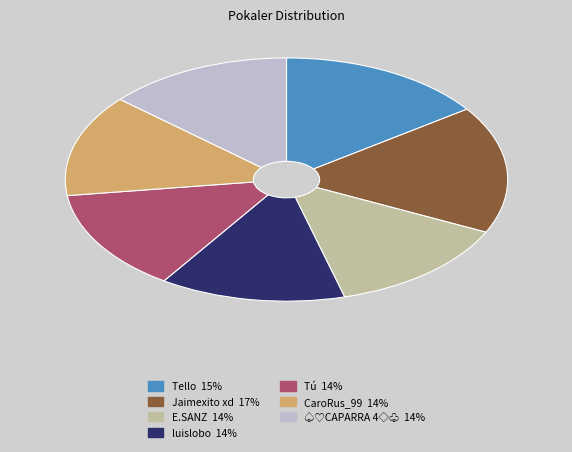

Does any single category account for the majority?

No